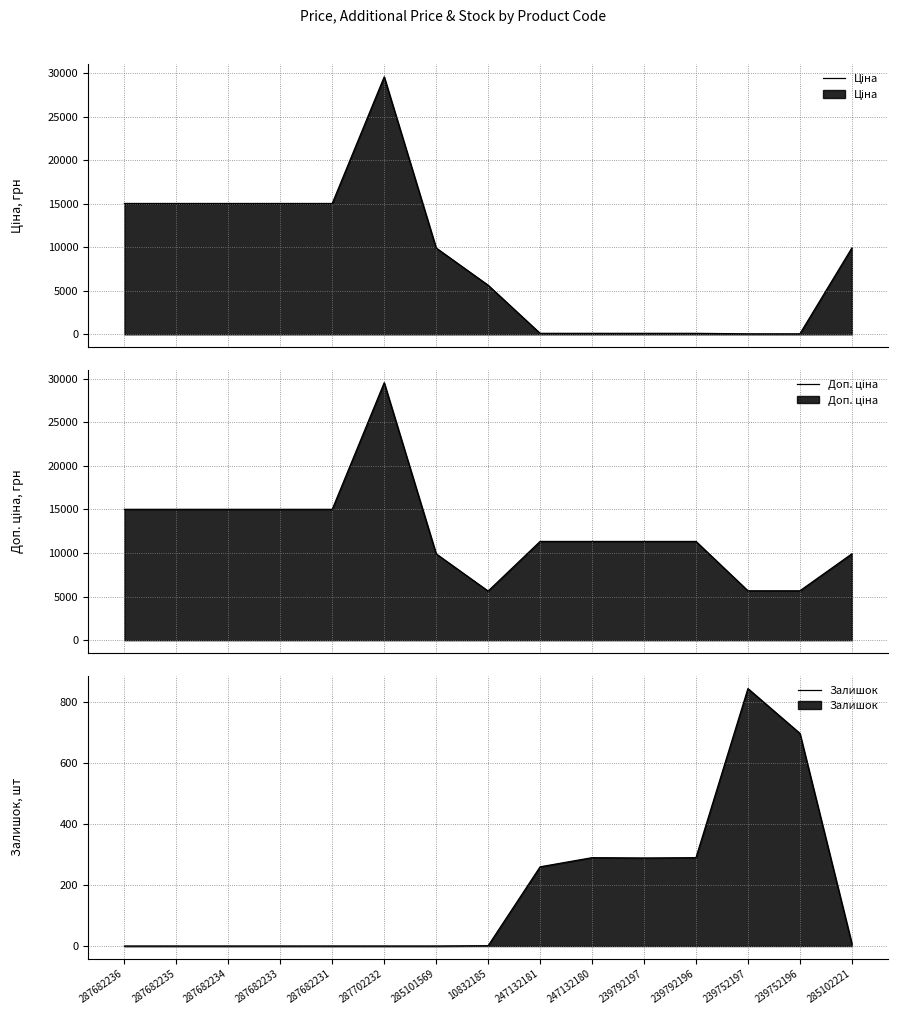

Between 287682234 and 287702232, which series saw the biggest shift?

Ціна